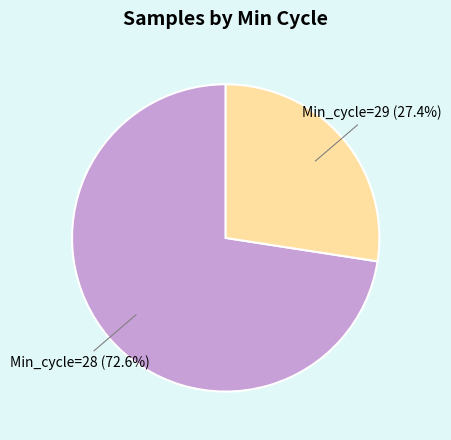

Which slice represents more than half of the pie?

Min_cycle=28